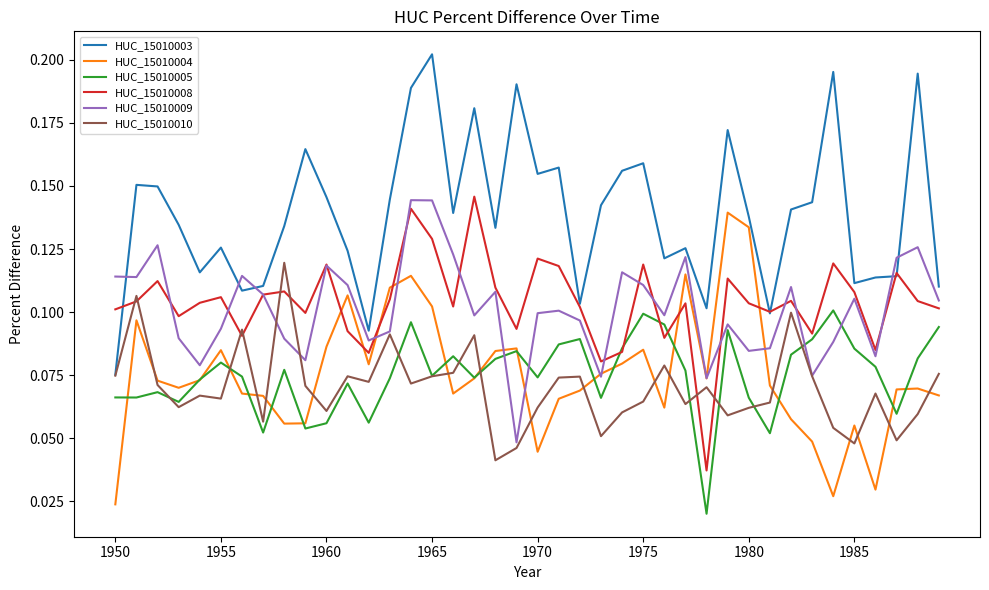

True or false: HUC_15010004 and HUC_15010008 intersect in this chart.

True